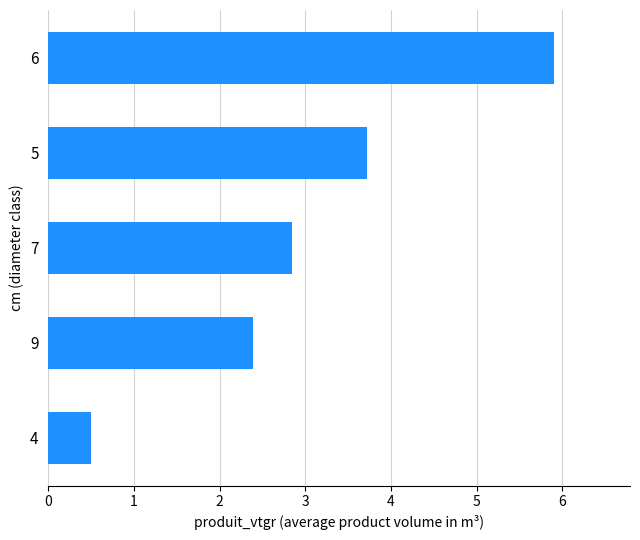

What is the difference between the second highest and second lowest values?

1.3